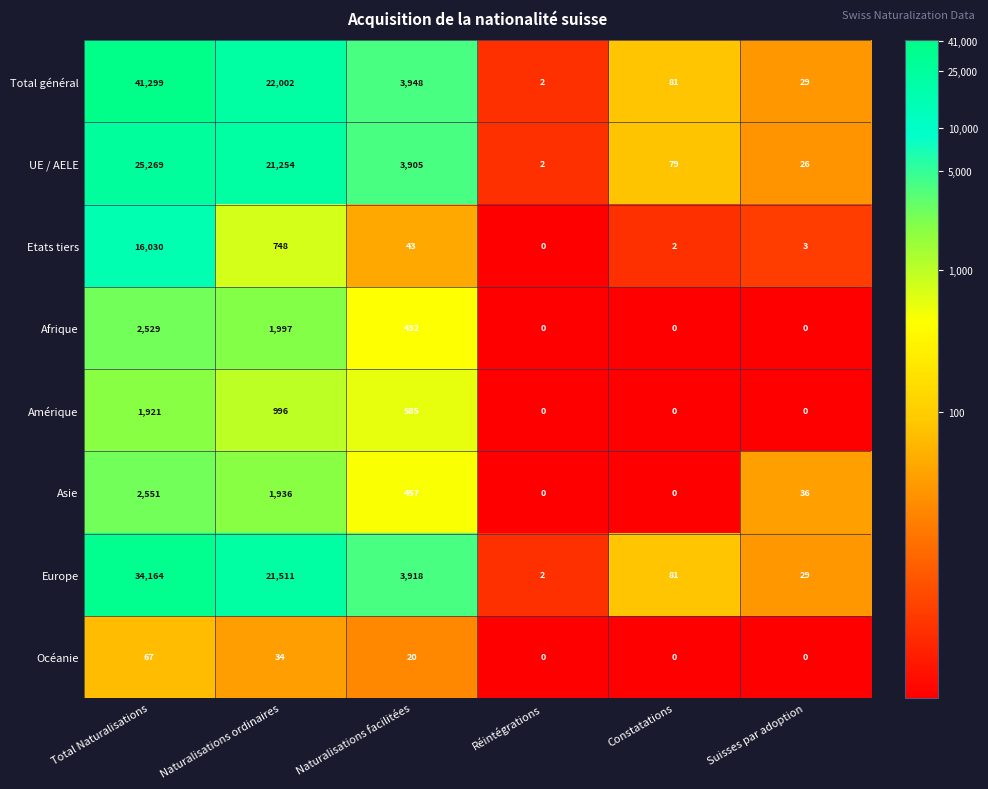

What is the maximum value shown in the chart?

41299